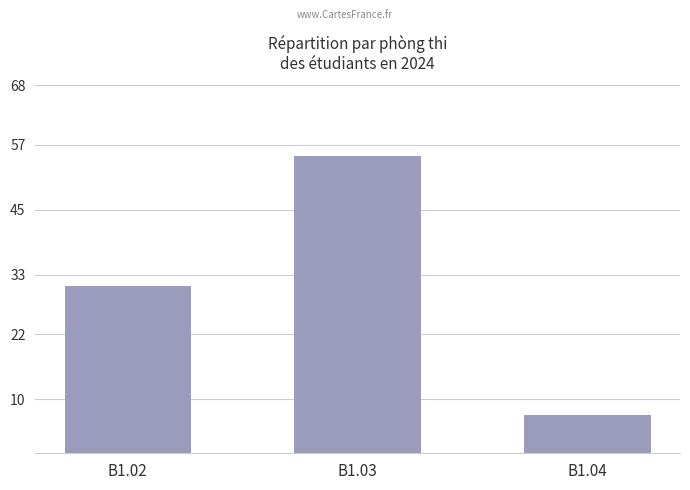

Reading left to right, extract all data points from this chart.

B1.02=31	B1.03=55	B1.04=7